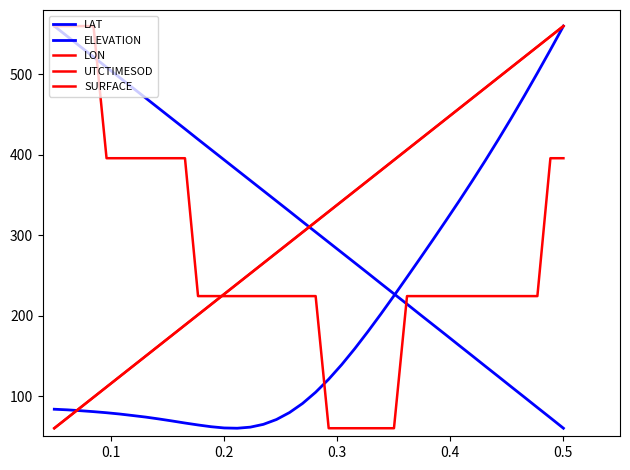

Does the chart have visible grid lines?

No